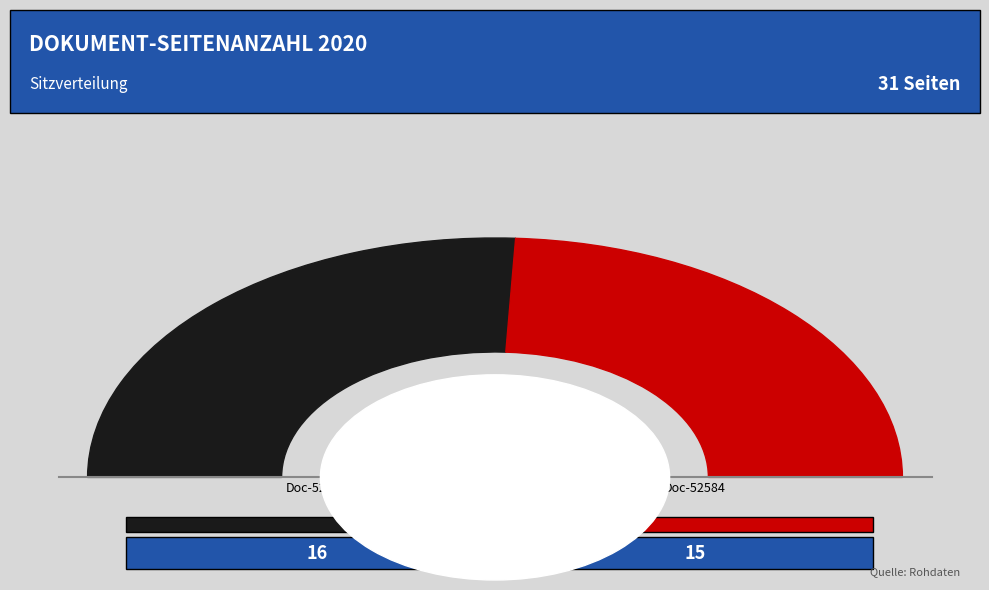

Which has a higher value, OPUS4-52688 or OPUS4-52584?

OPUS4-52688